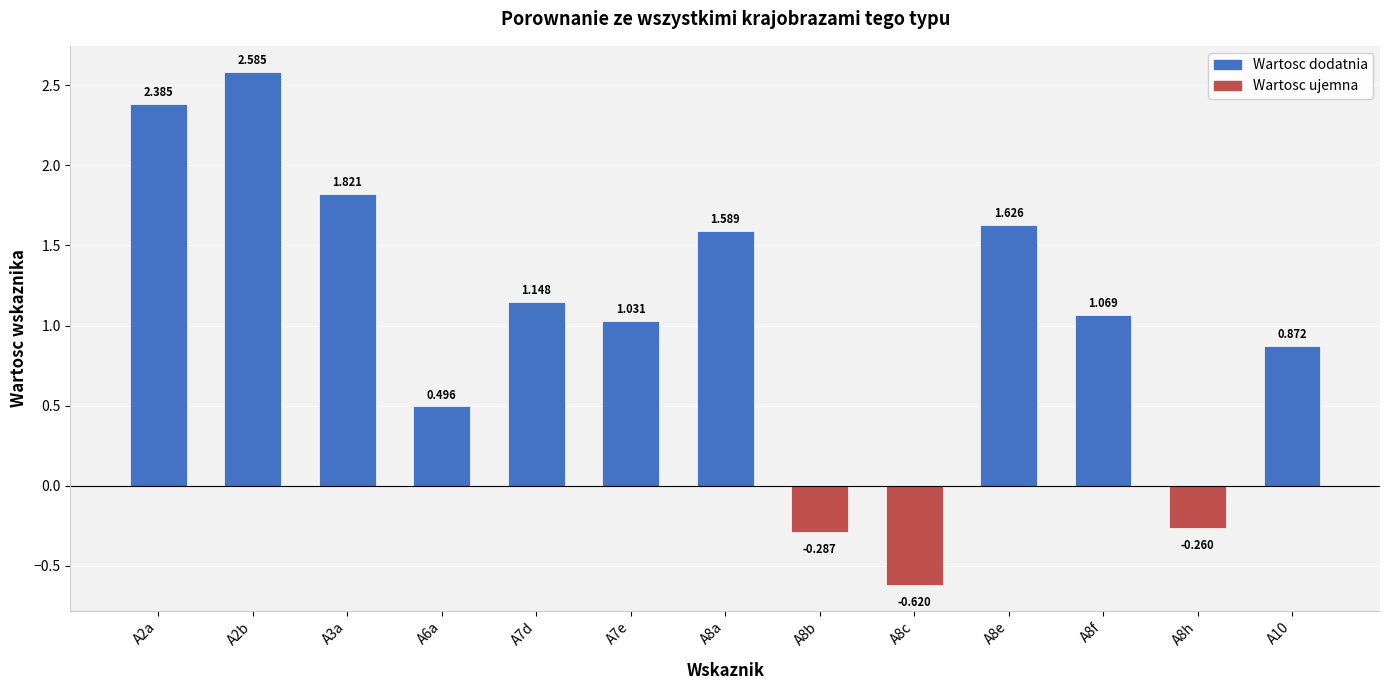

What position from the left is A8b?

8